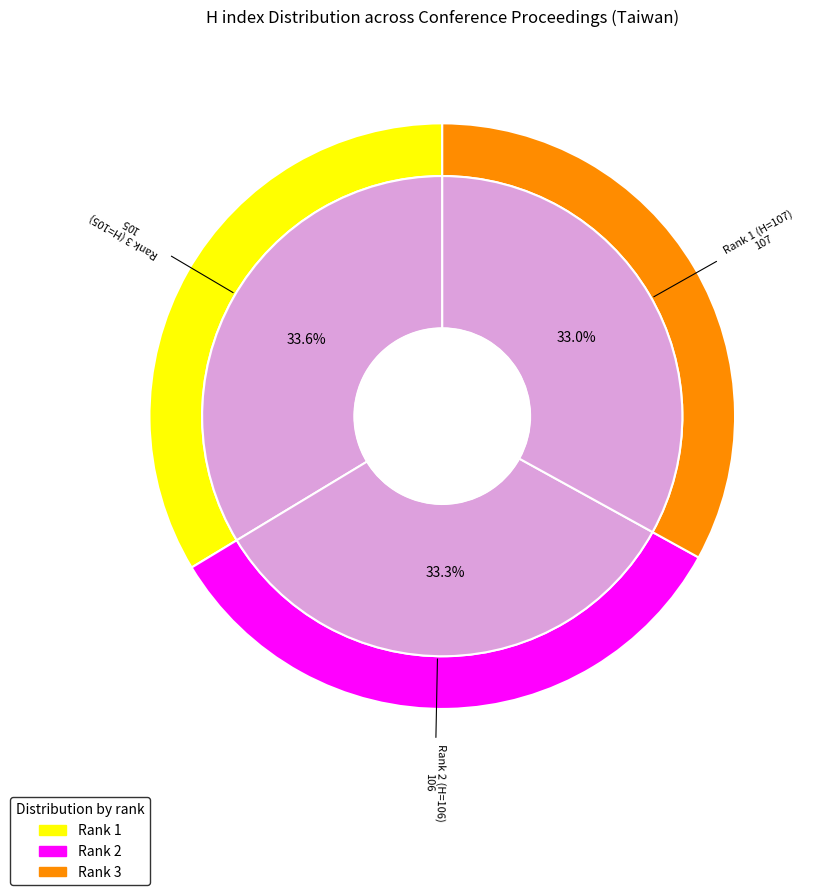

How many segments does this pie chart have?

3